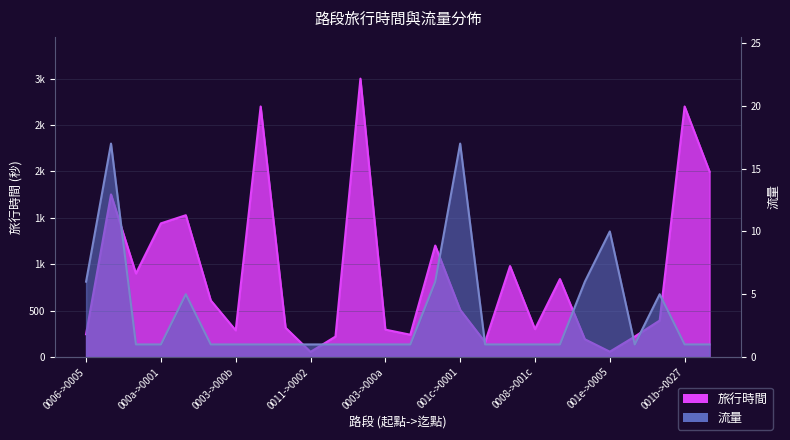

Does the chart display data point markers on the line(s)?

No